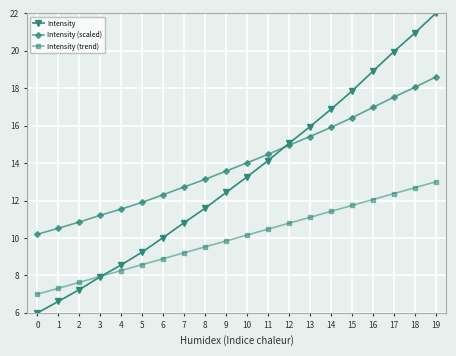

Rank the series by their maximum value, from lowest to highest.

Intensity (trend), Intensity (scaled), Intensity